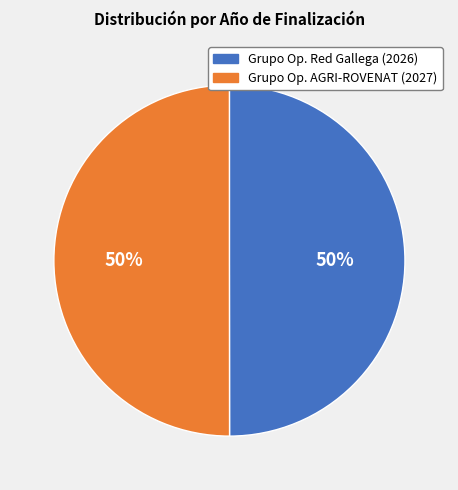

Approximately how many times larger is the value at Grupo Op. AGRI-ROVENAT (2027) compared to Grupo Op. Red Gallega (2026)?

1.0